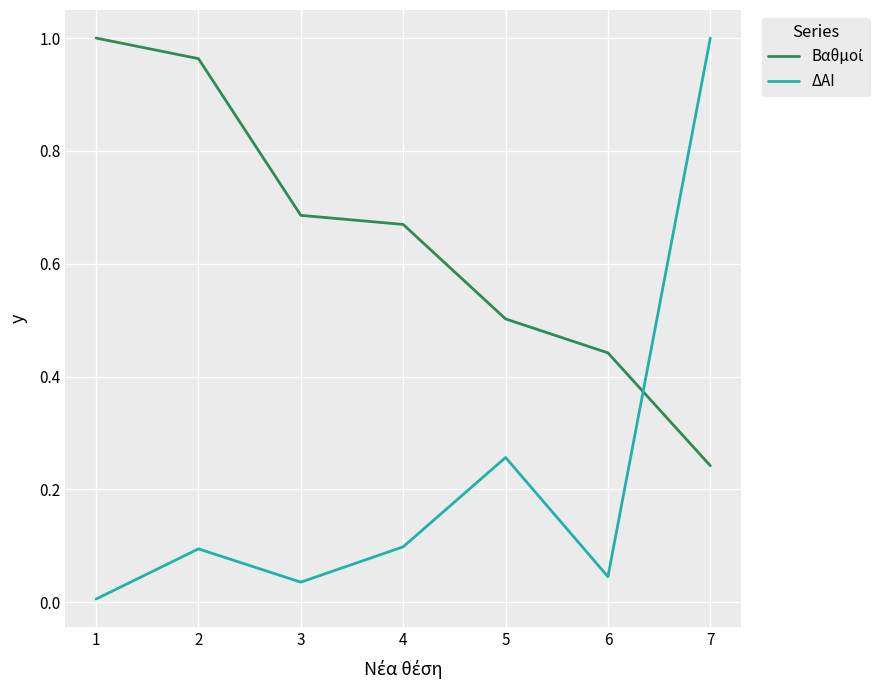

At which label does ΔΑΙ reach its minimum?

1